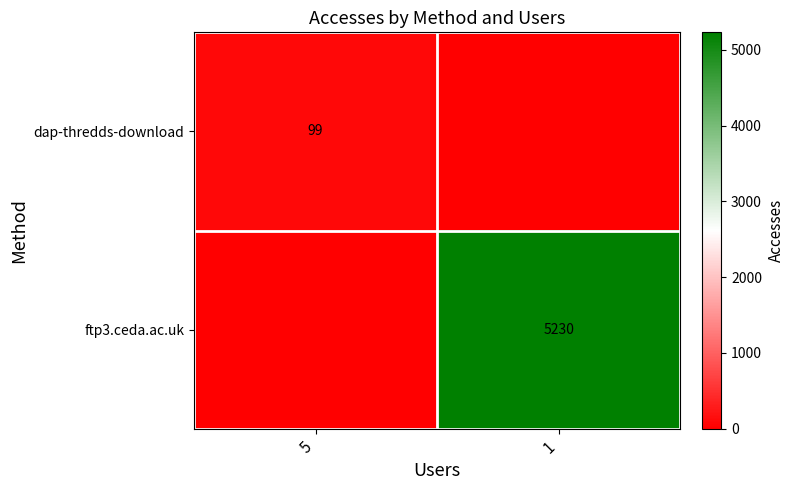

Is it true that ftp3.ceda.ac.uk equals 5230 at 1?

True